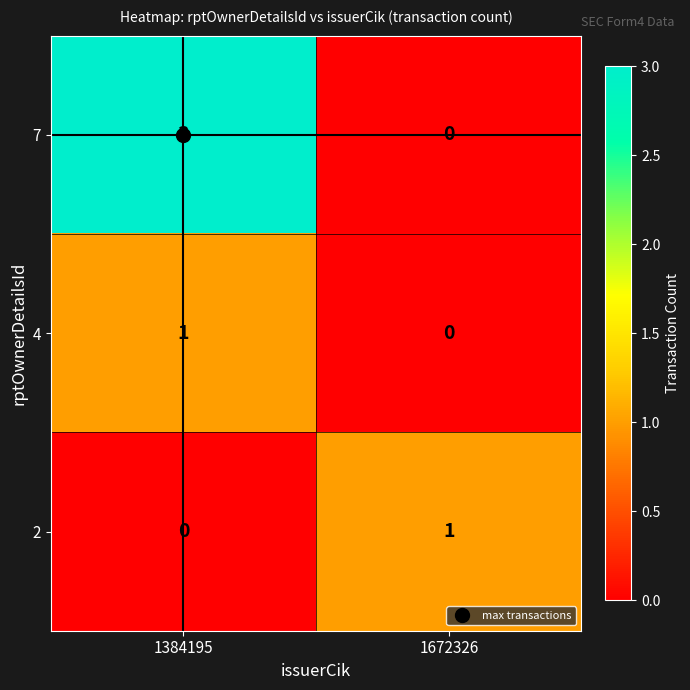

Is it true that 4 equals 1 at 1384195?

True